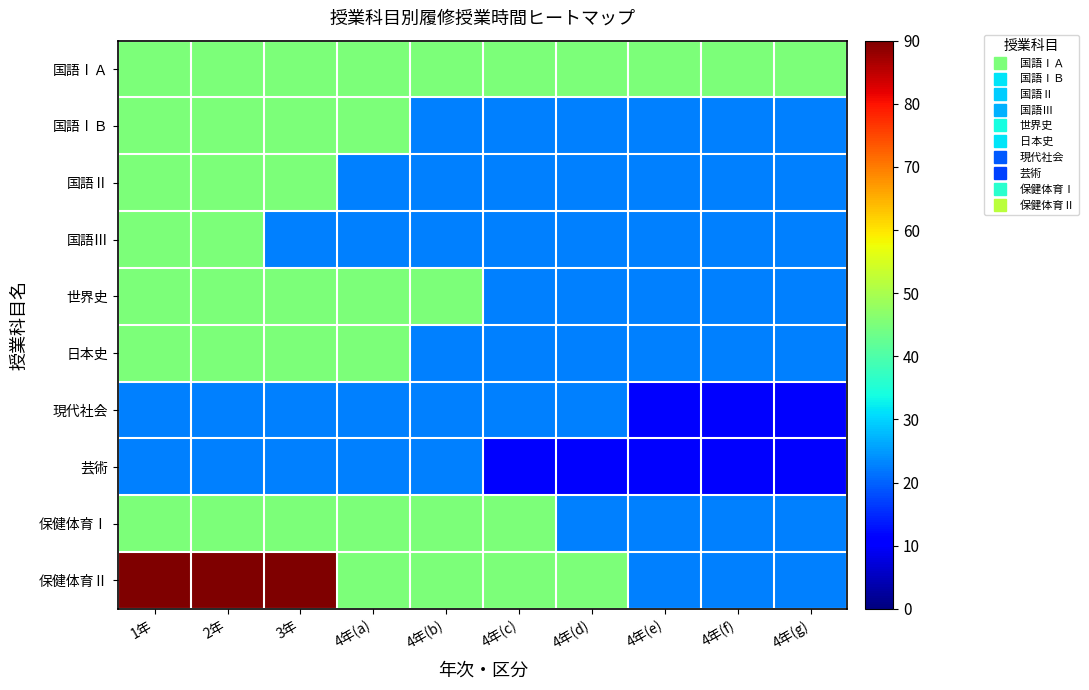

Count the number of categories in the chart.

10